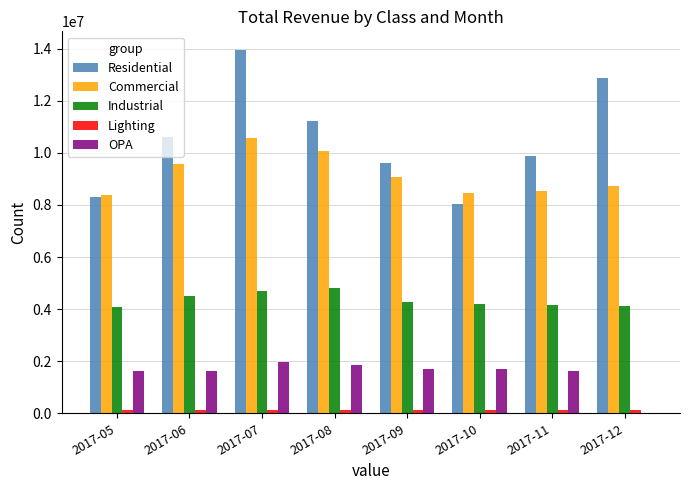

Between 2017-07 and 2017-09, which series saw the biggest shift?

Residential